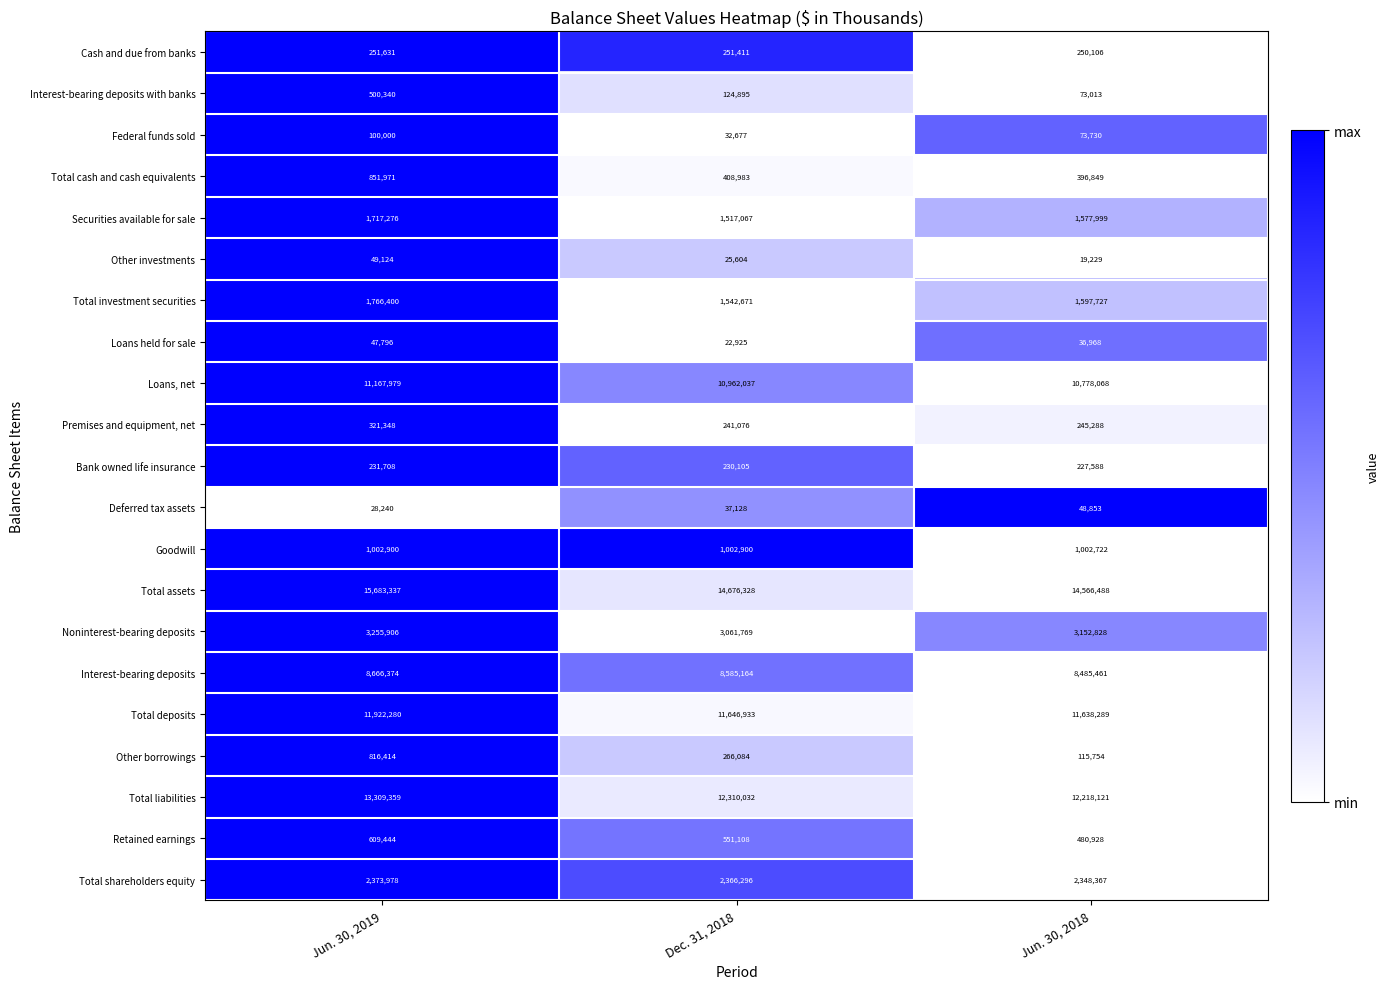

What is the difference between the highest and lowest values at Dec. 31, 2018?

14653403